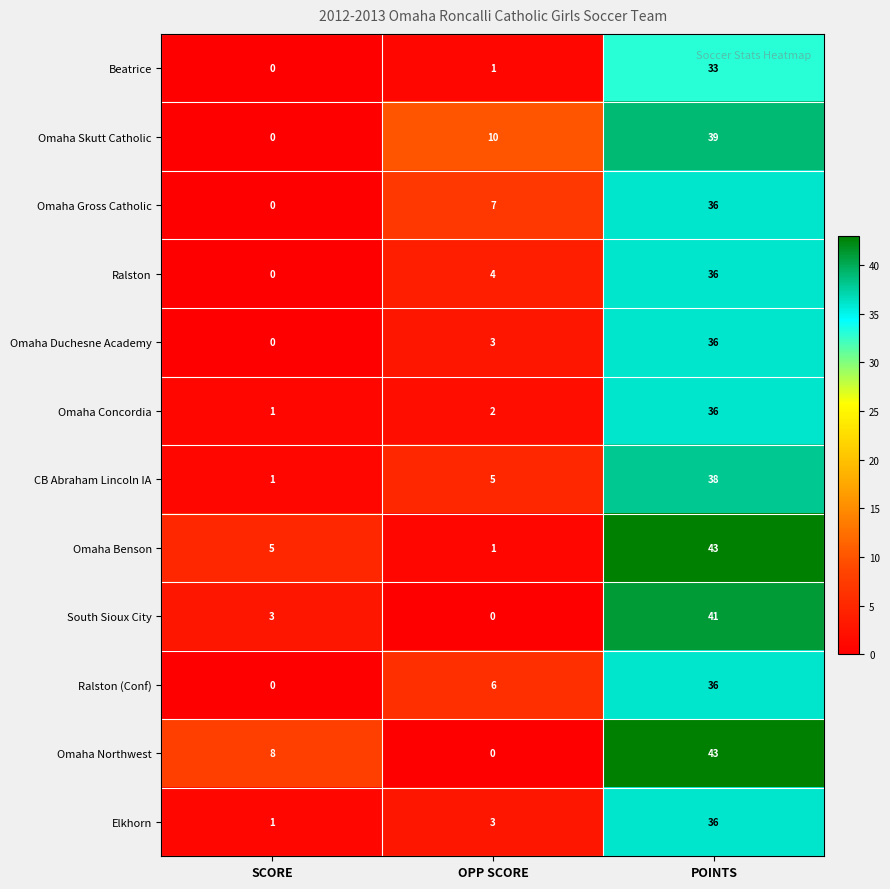

Which series has the widest spread of values?

Omaha Northwest